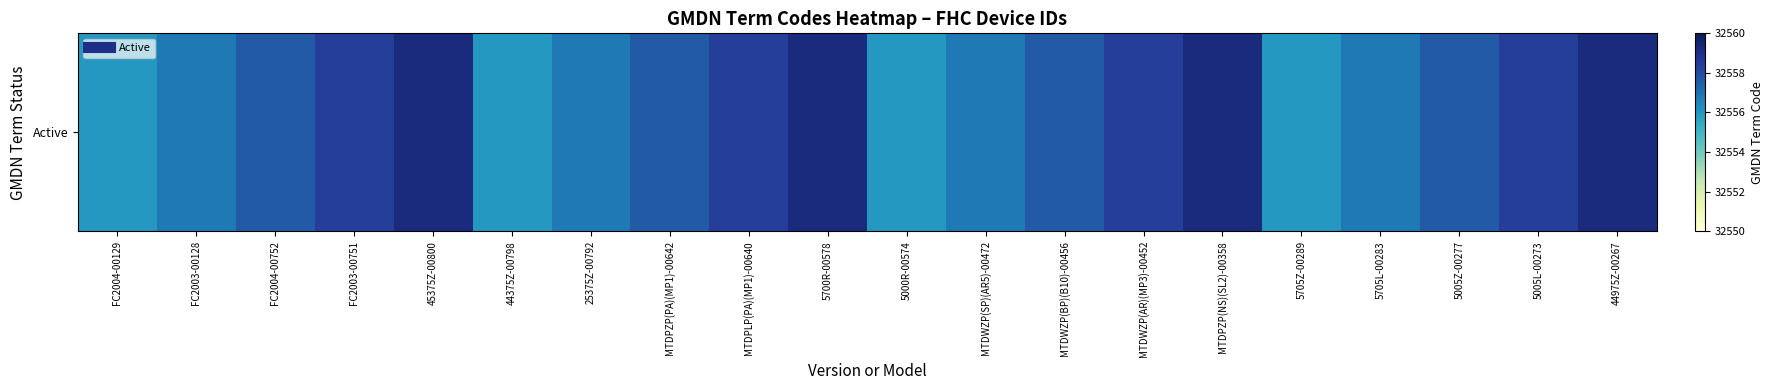

What is the change in value from 5705Z-00289 to 5005Z-00277?

+1.6